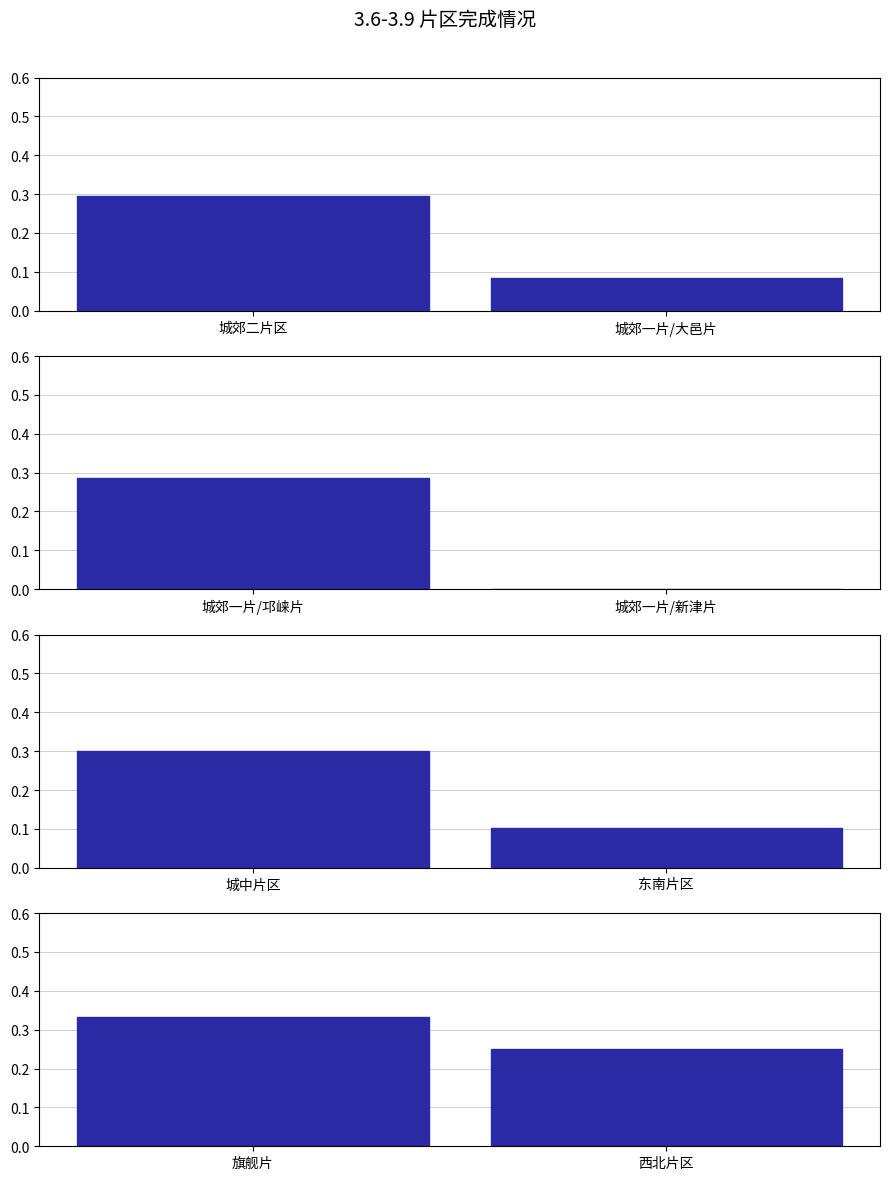

What is the label of the 2nd bar from the right?

城郊二片区